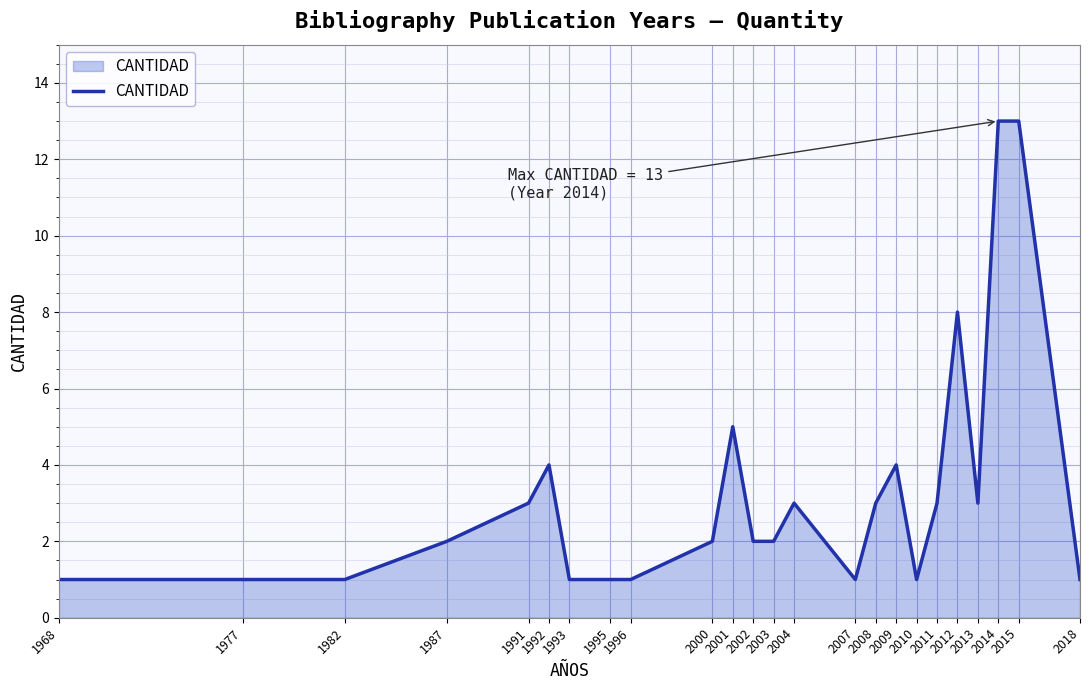

The chart shows a value of 0 at 1996. True or false?

False